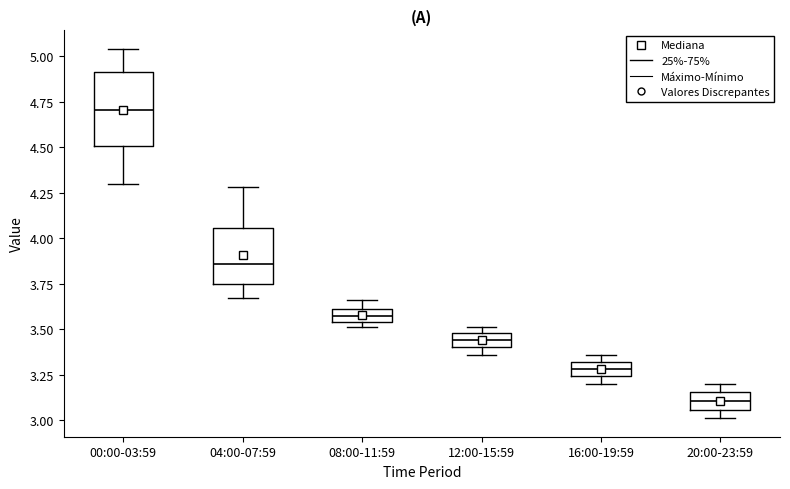

Which box is the tallest, from its lower edge to its upper edge?

00:00-03:59